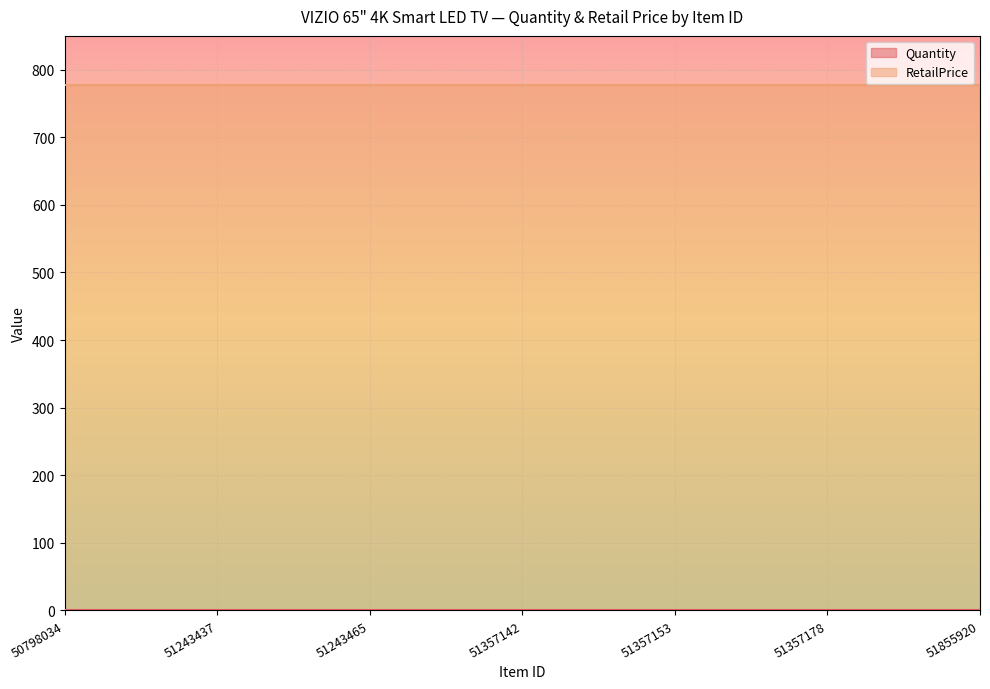

What are all the series names shown in the legend?

Quantity, RetailPrice